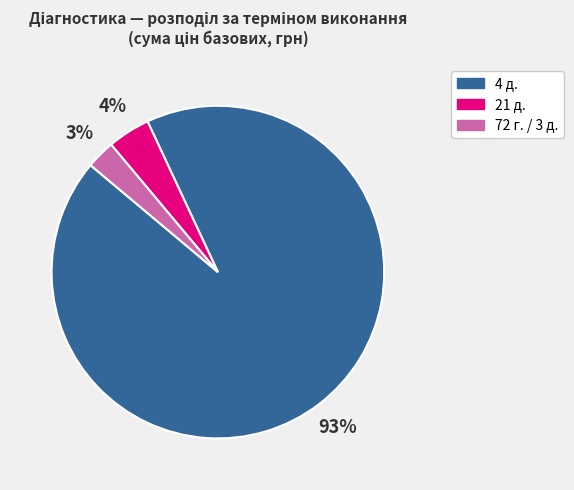

Is there a majority slice in this chart?

Yes